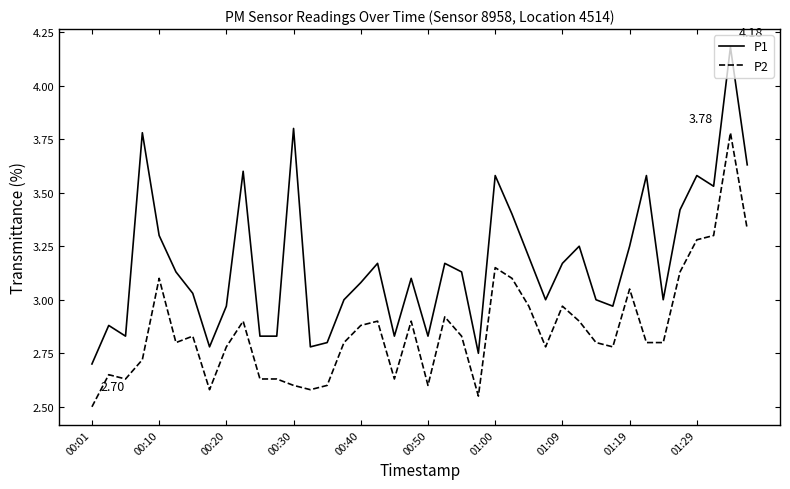

True or false: P2 and P1 cross at least once.

False